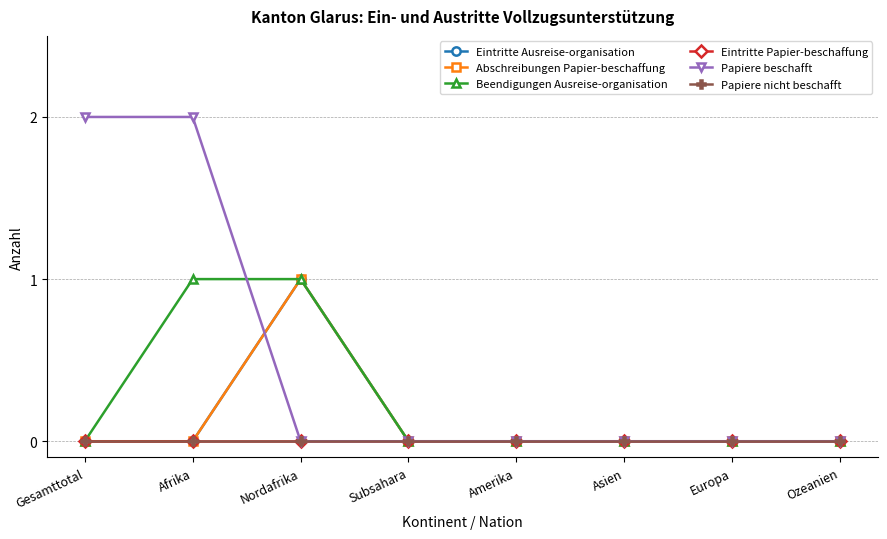

The Abschreibungen Papier-beschaffung series shows -1 at Ozeanien. True or false?

False